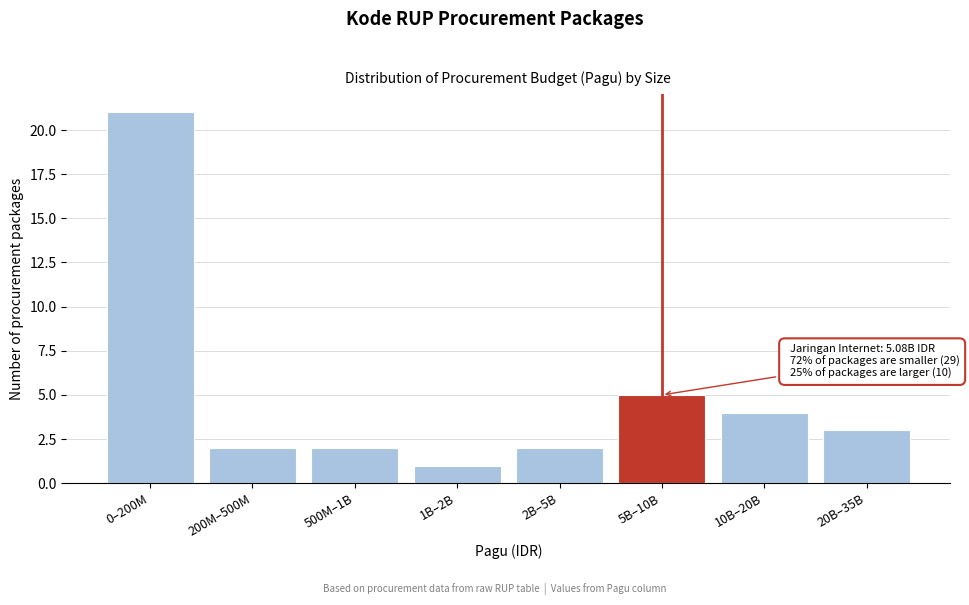

Reading left to right, what are all the values shown in this chart?

0–200M=21	200M–500M=2	500M–1B=2	1B–2B=1	2B–5B=2	5B–10B=5	10B–20B=4	20B–35B=3